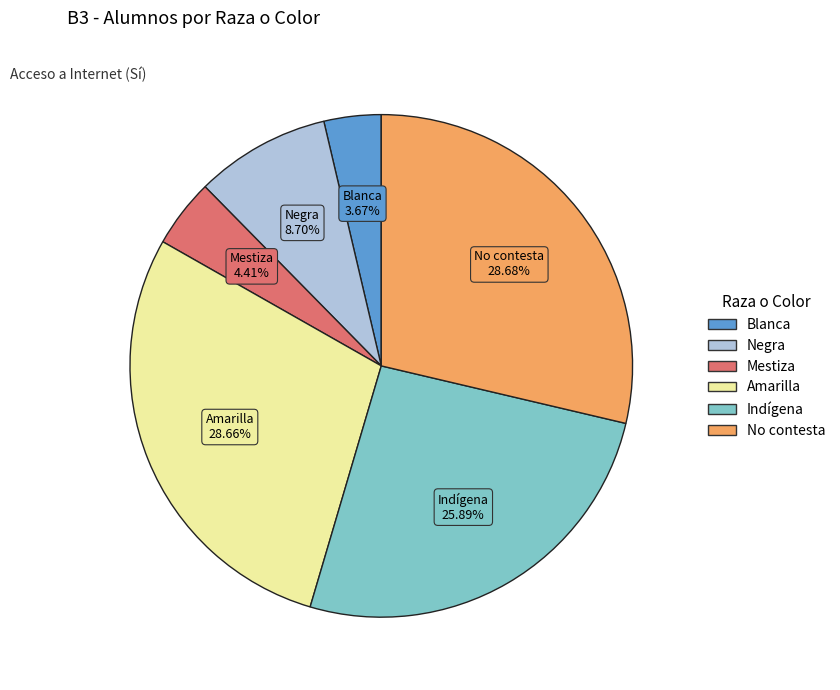

What is the ratio of the value at Blanca to the value at Amarilla?

0.1